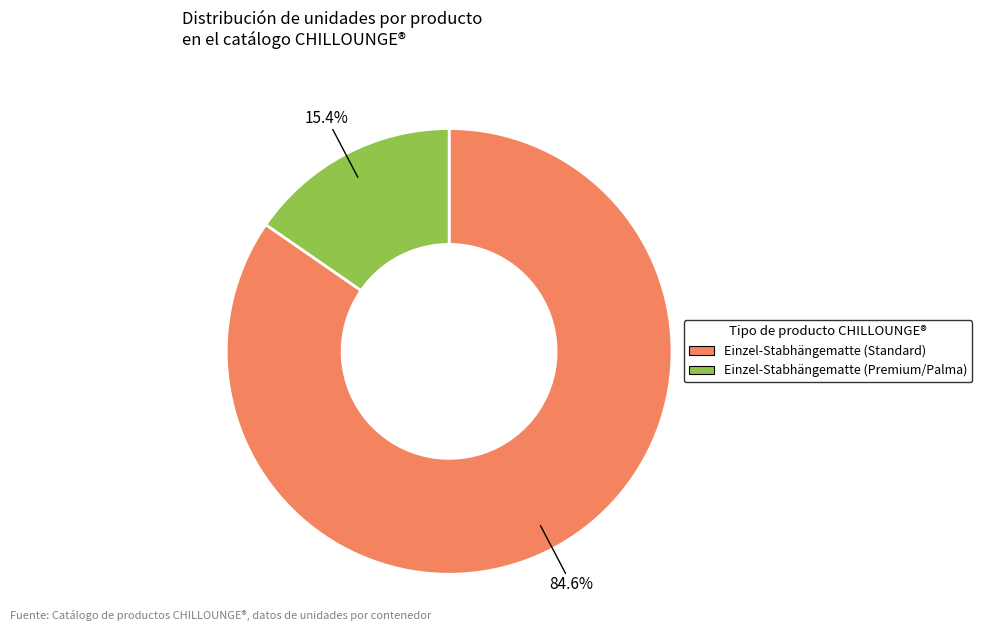

Which category accounts for the majority?

Einzel-Stabhängematte (Standard)